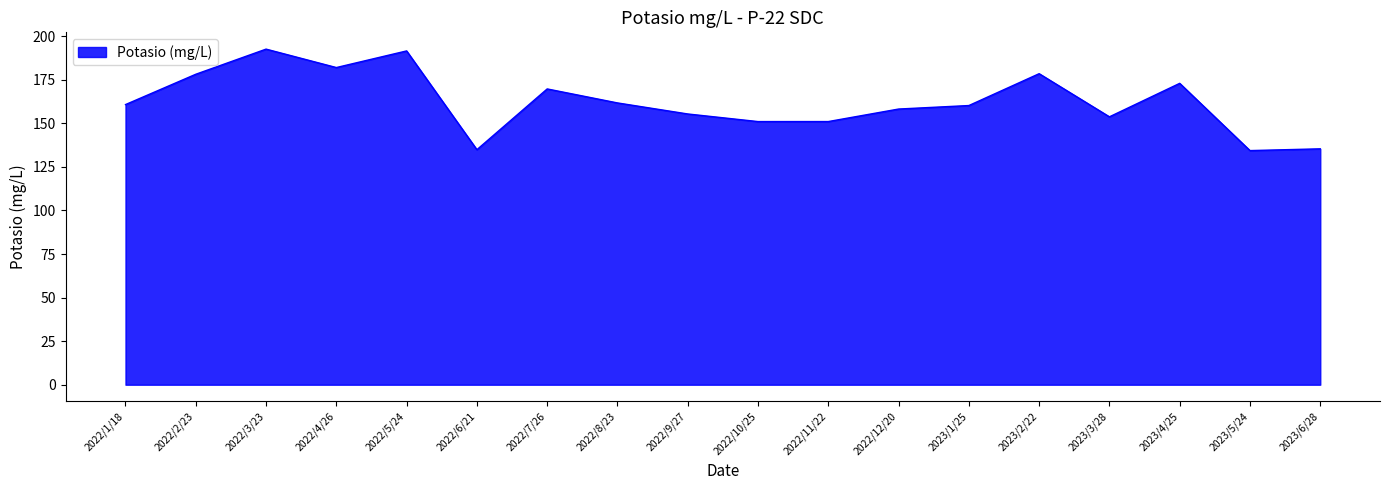

What position from the left is 2023/2/22?

14